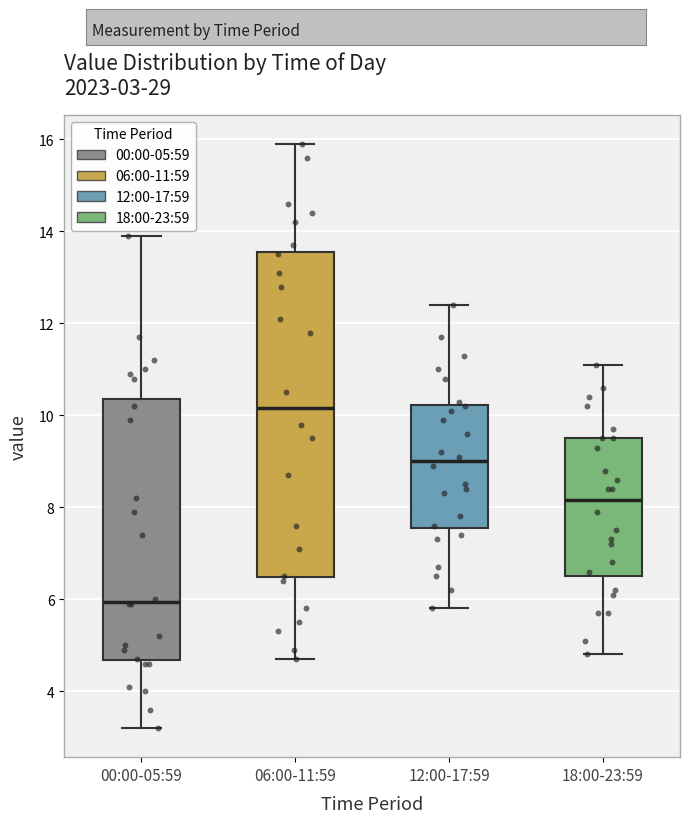

Comparing the boxes themselves (not the whiskers), which one is the tallest?

06:00-11:59